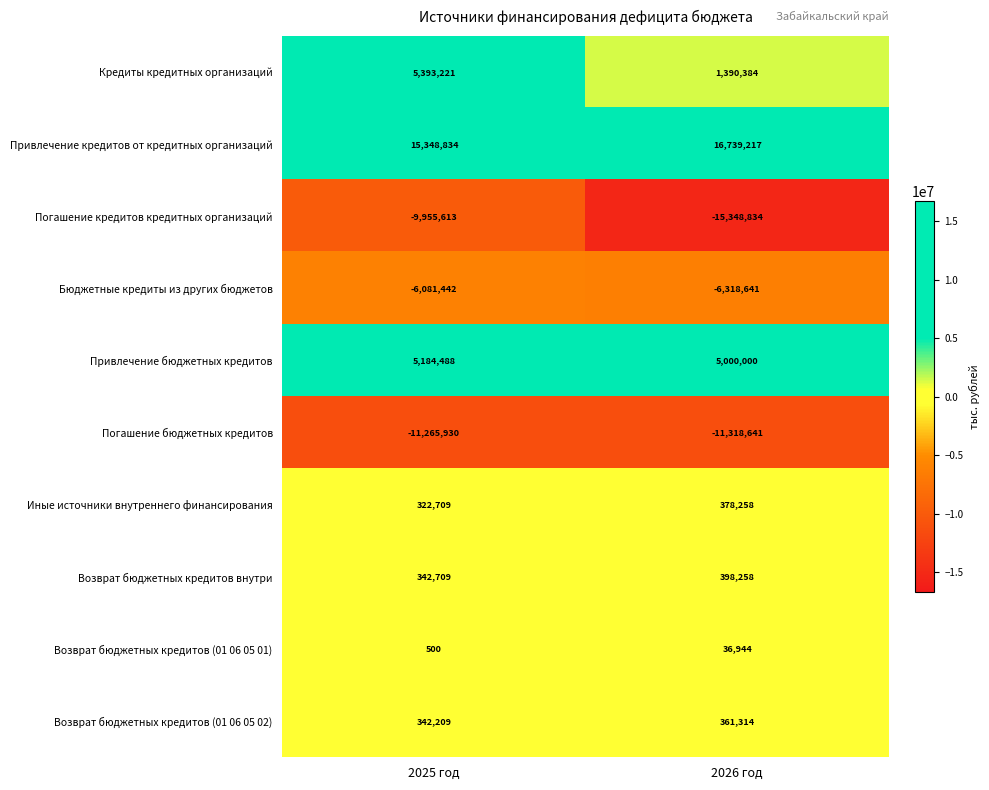

Which category has the lowest value in the Привлечение бюджетных кредитов series?

2026 год